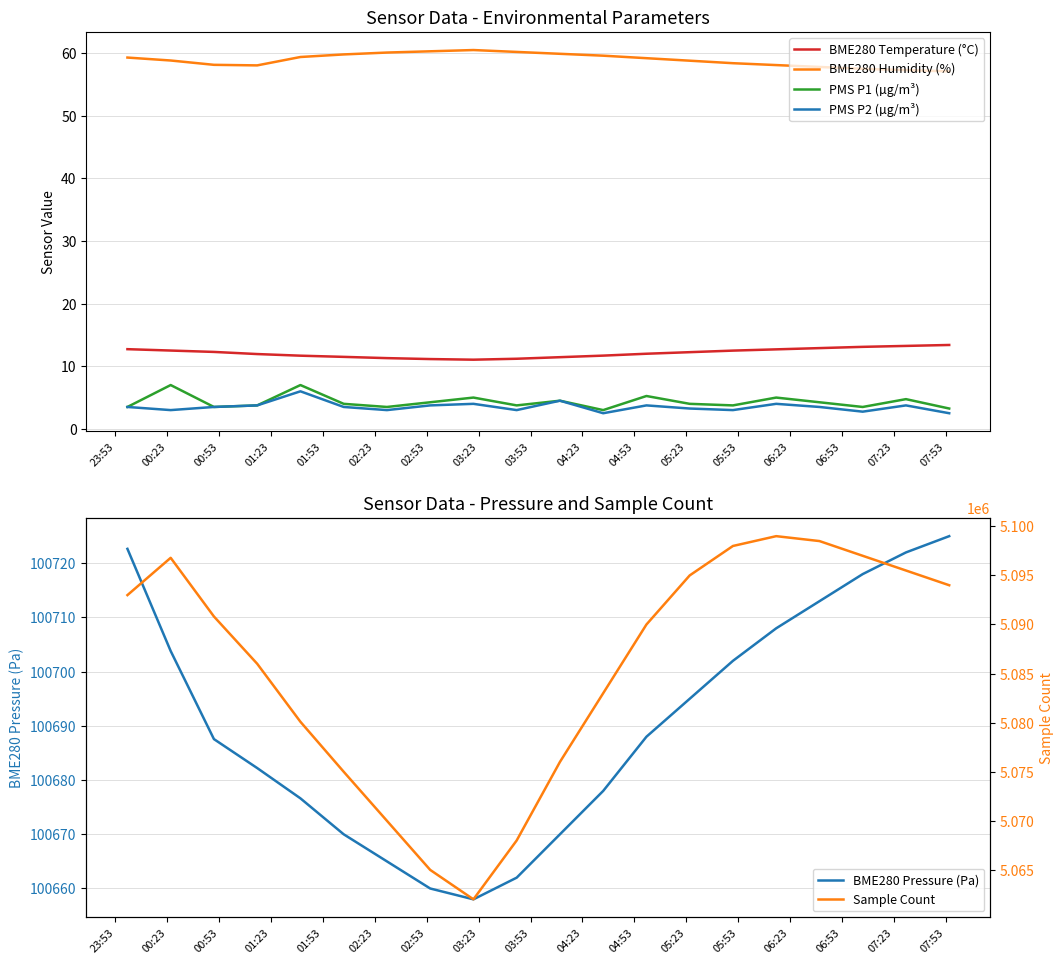

What is the lowest value of the PMS P2 (µg/m³) series?

2.5